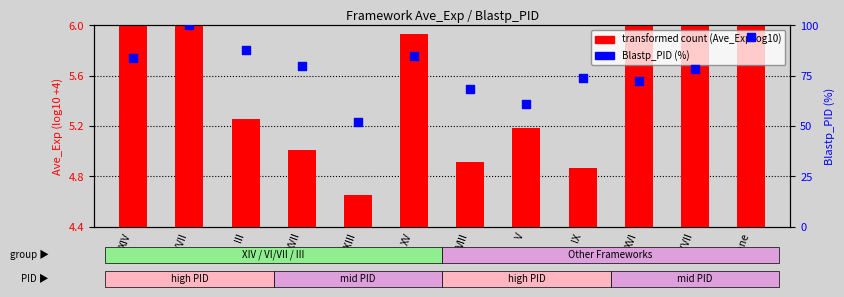

Which series reaches the maximum Y coordinate?

Blastp_PID (%)